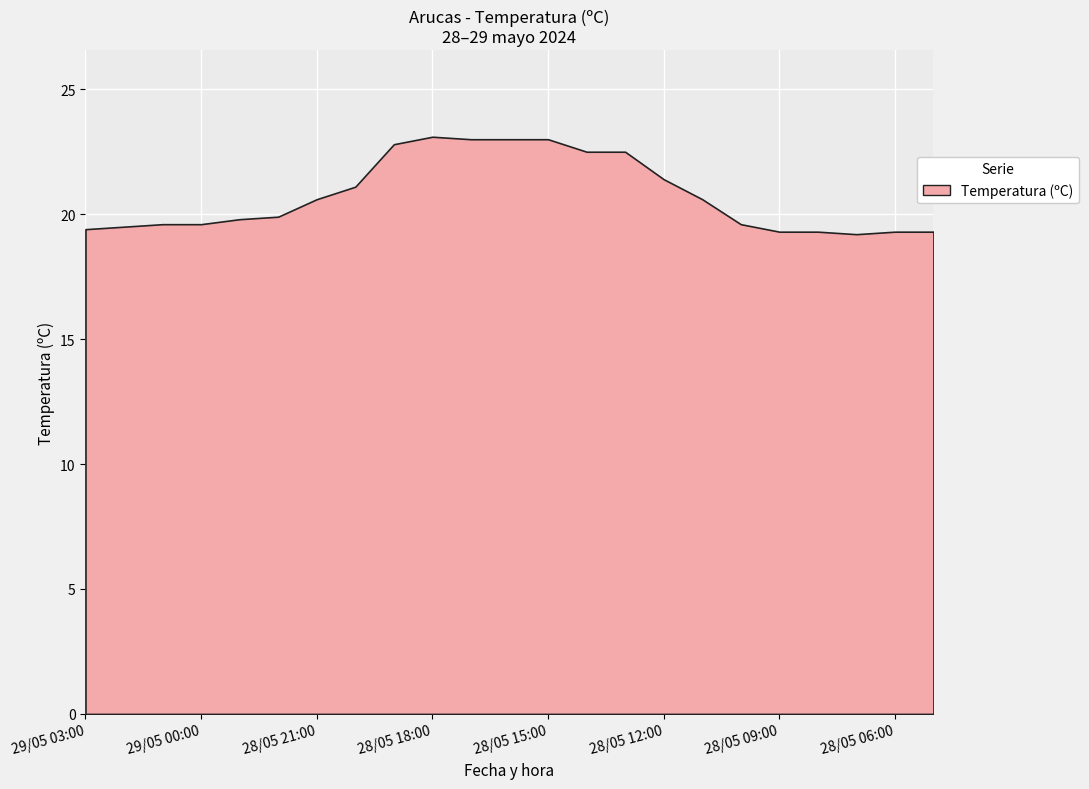

Between 28/05 10:00 and 28/05 11:00, which is larger?

28/05 11:00